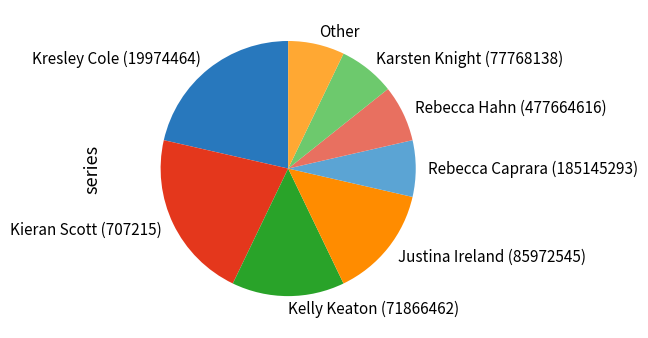

The Kelly Keaton (71866462) slice represents 23% of the pie. True or false?

False